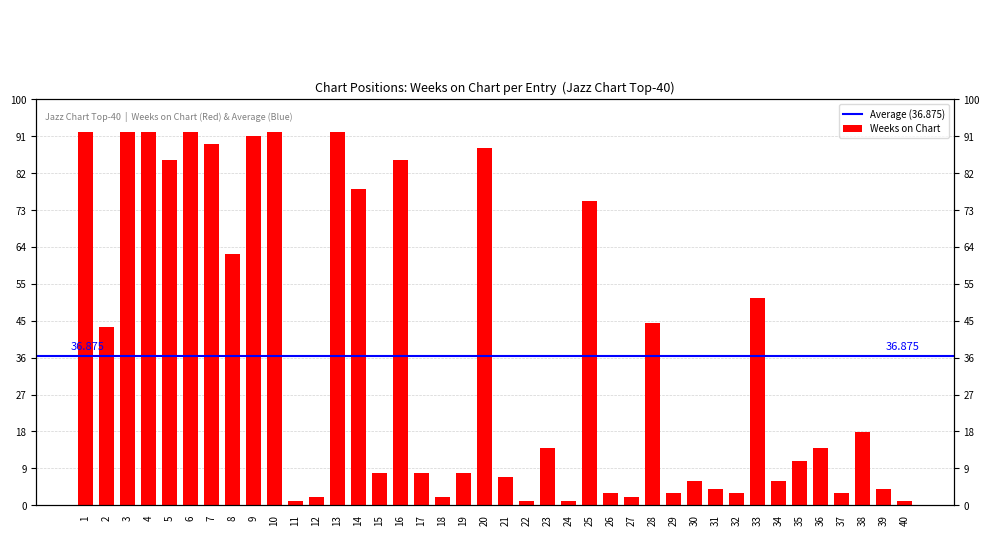

How many data points are above 14?

18